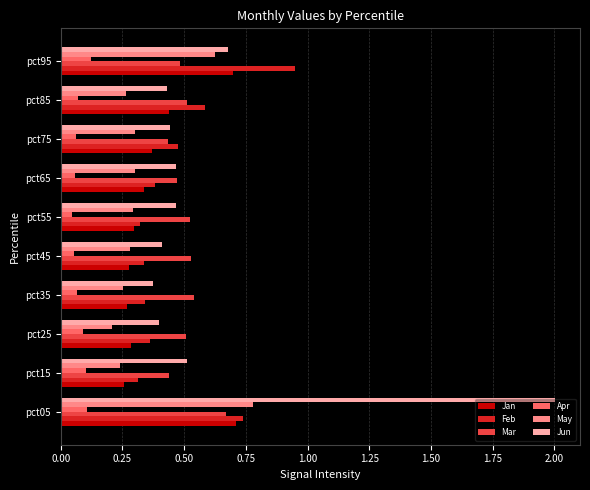

Is the value of Apr at pct55 greater than the value of May at pct35?

No